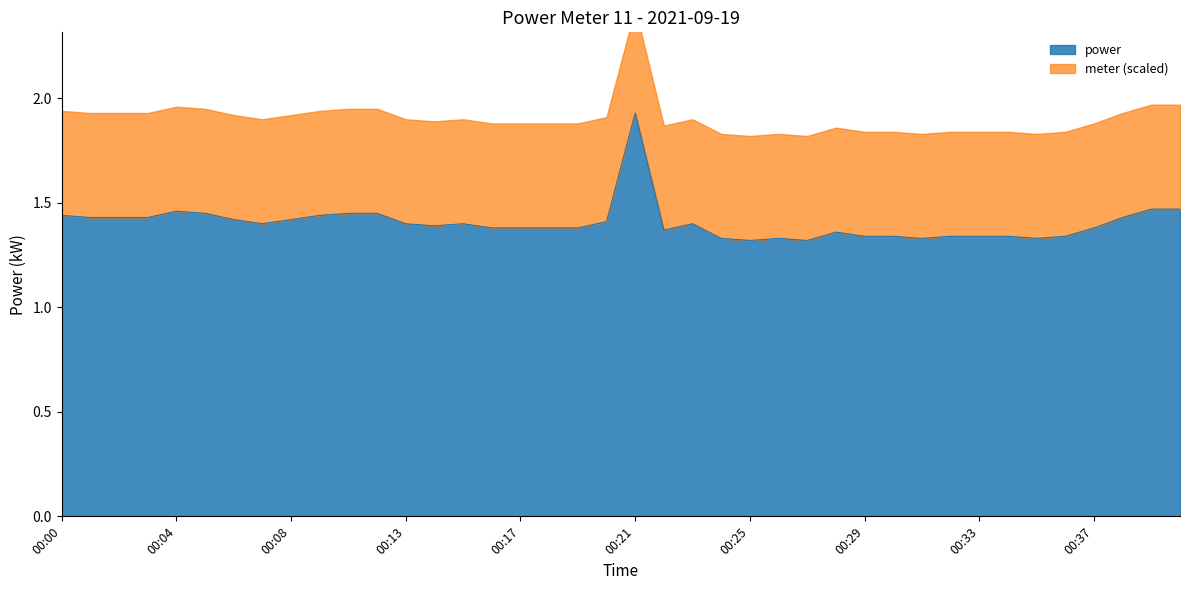

What is the smallest value displayed?

1.3